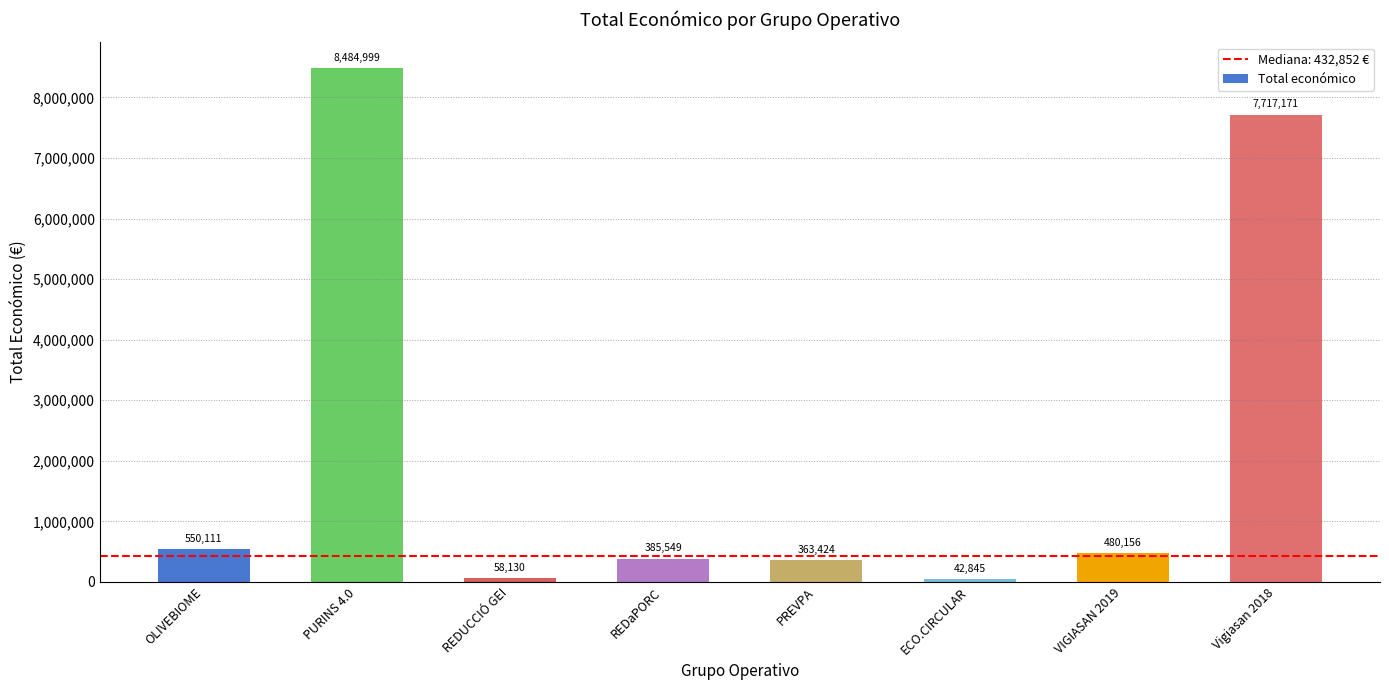

What is the greatest value displayed?

8484999